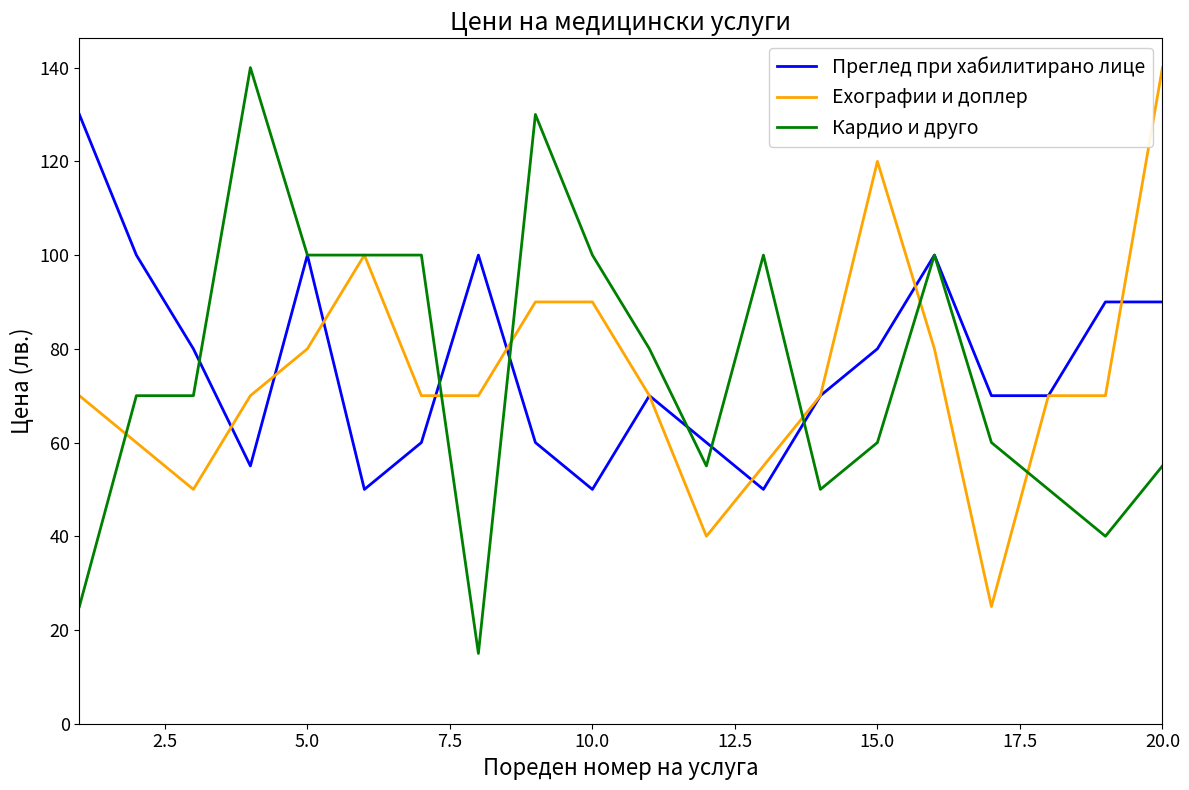

Which series has the largest range (max minus min)?

Кардио и друго